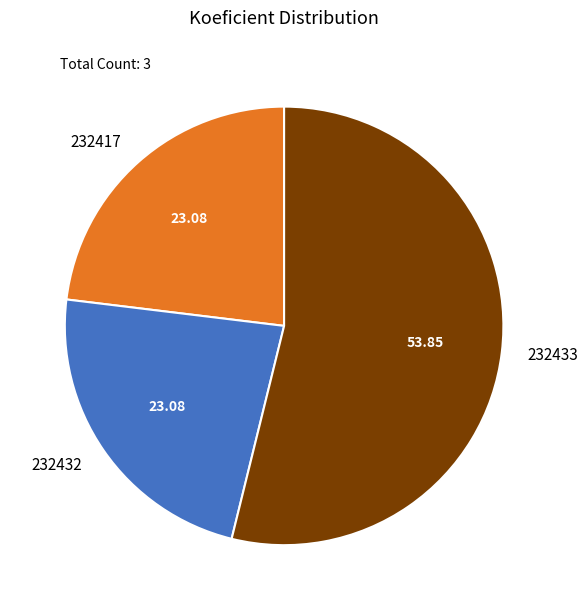

Approximately how many times larger is the value at 232432 compared to 232433?

0.4